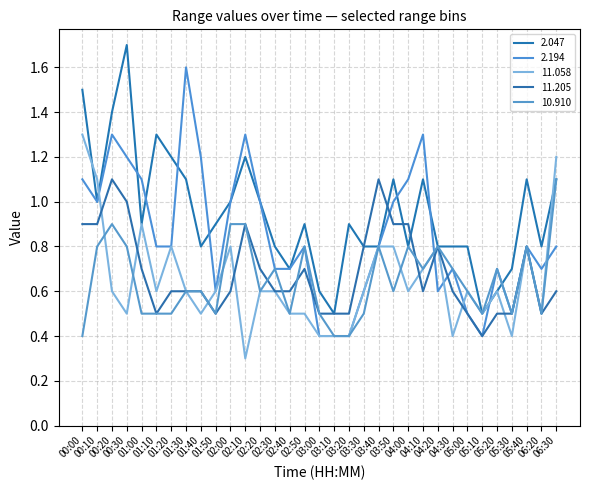

The 2.194 series shows 0.7 at 05:30. True or false?

False